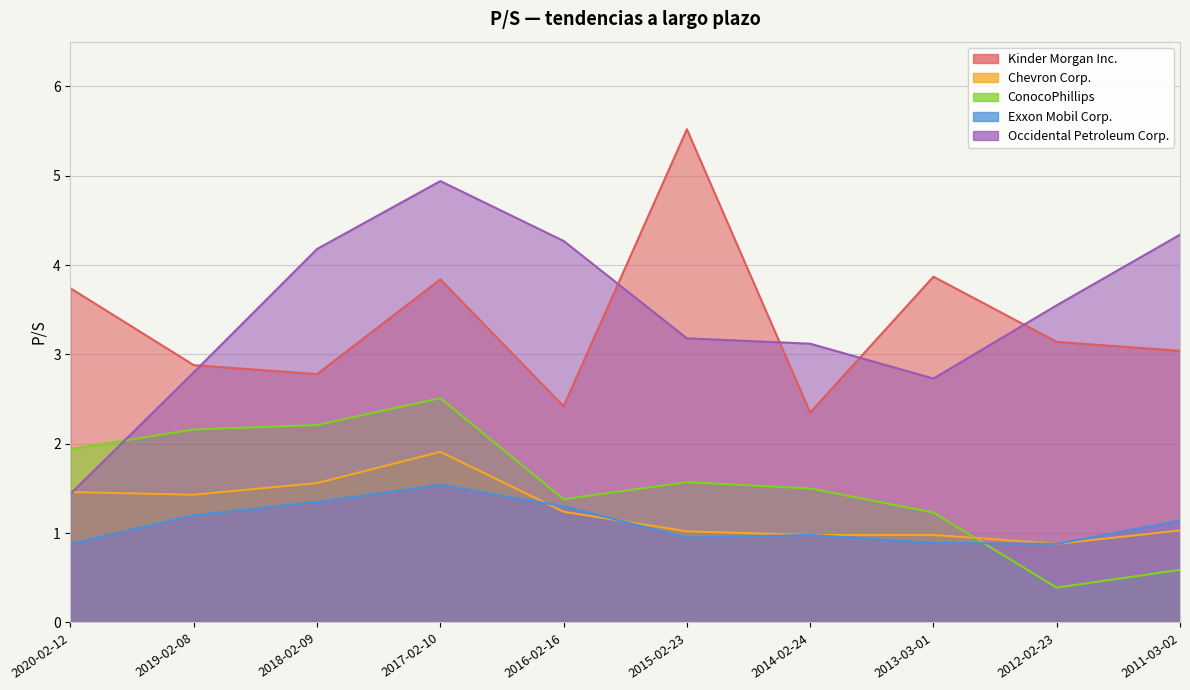

What is the minimum value for Exxon Mobil Corp.?

0.9